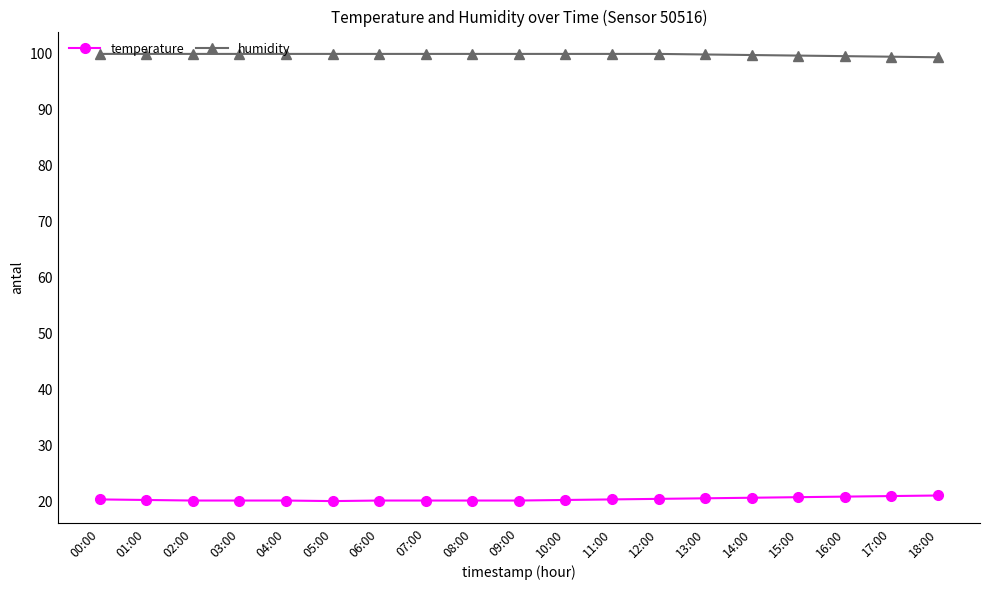

At how many categories does at least one series exceed 67?

19